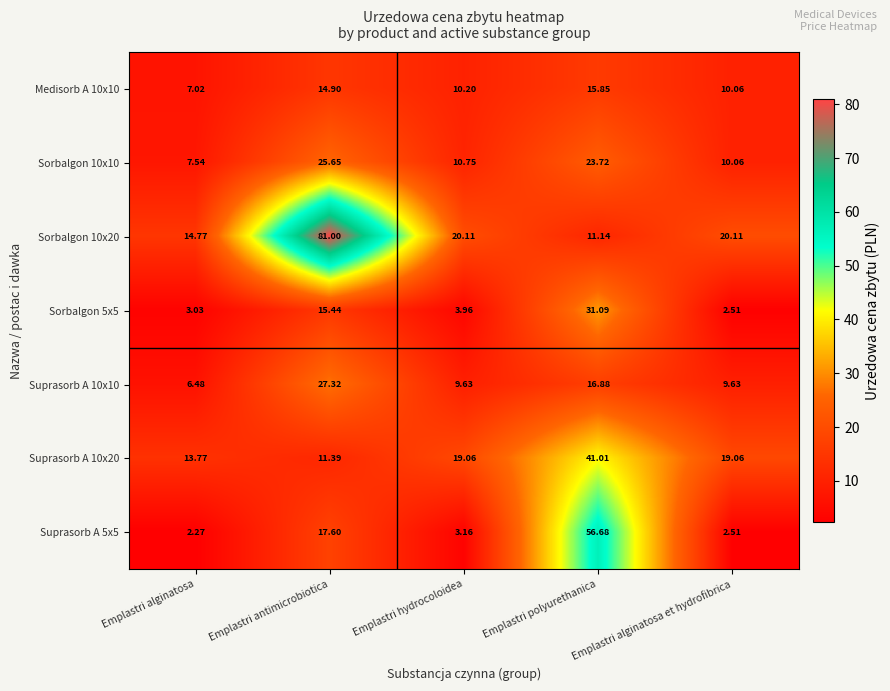

At which label does Suprasorb A 10x20 first exceed 19?

Emplastri hydrocoloidea